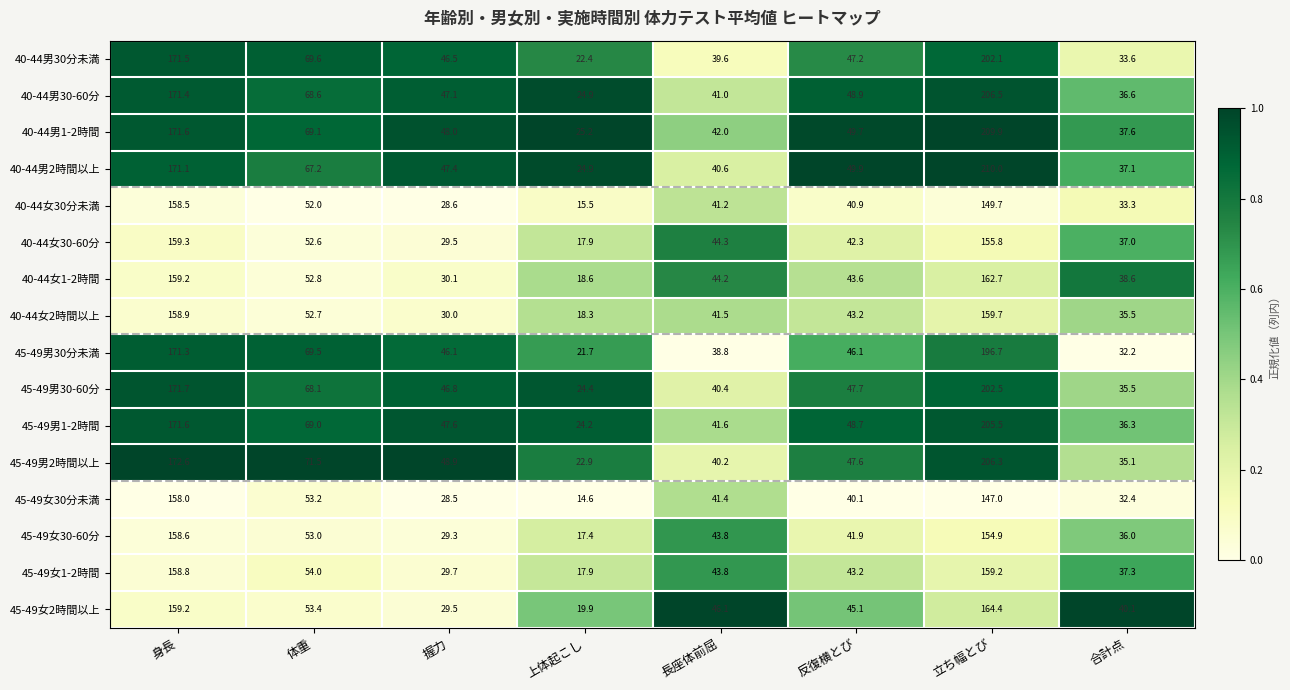

What is the smallest value displayed?

14.6